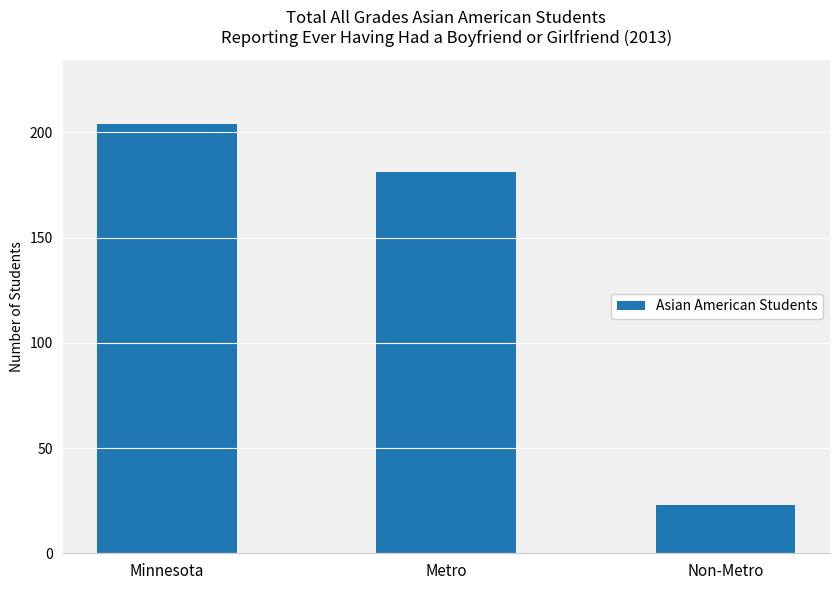

What is the change in value from Minnesota to Non-Metro?

-181